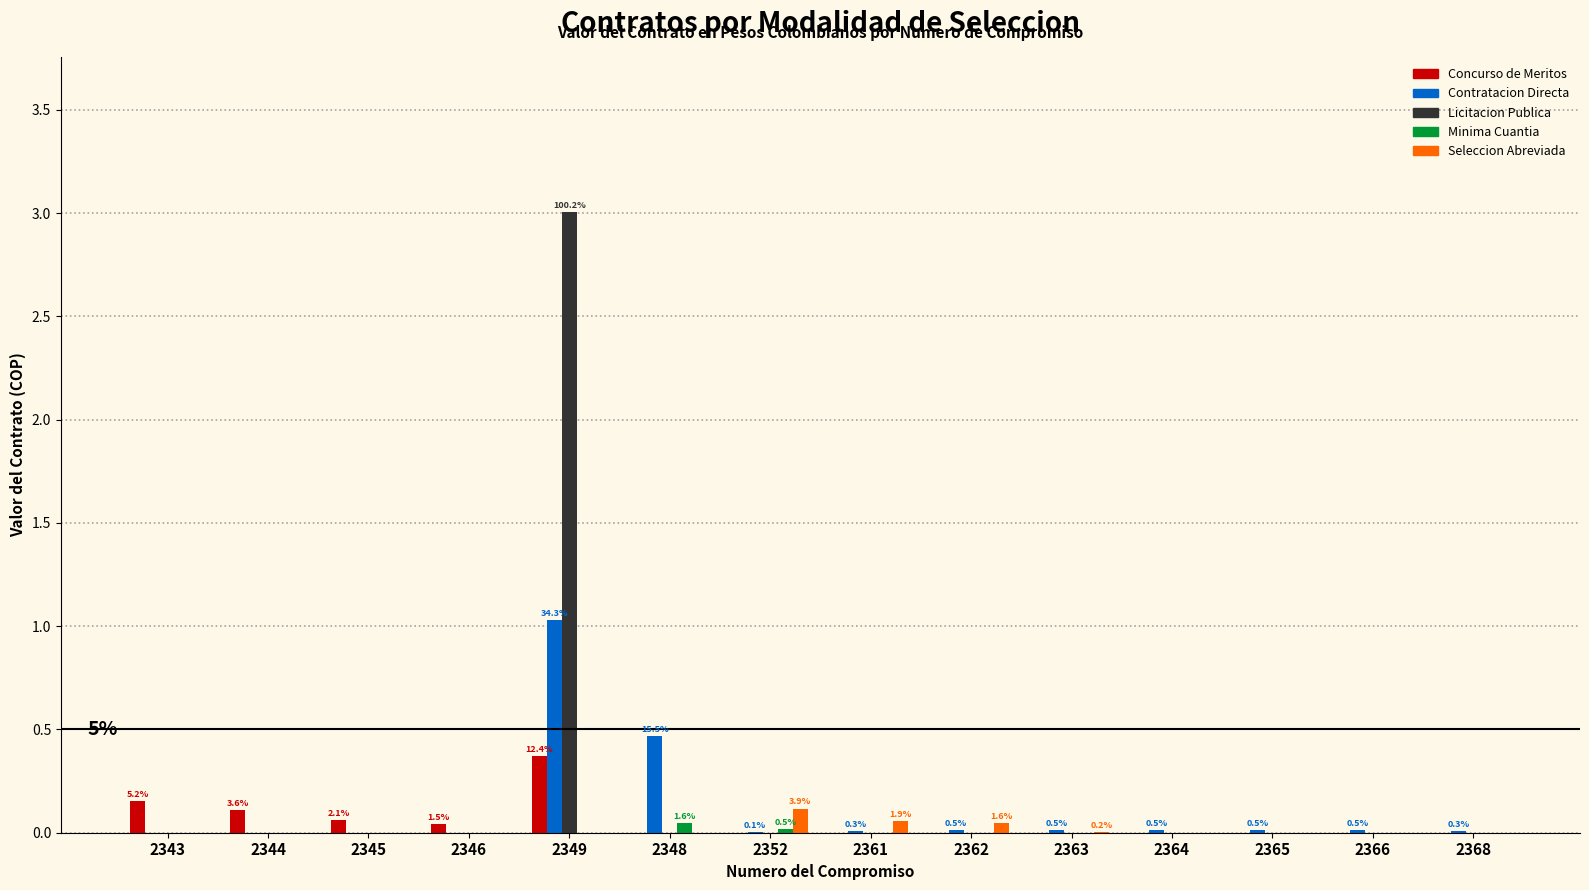

How many distinct data groups are displayed?

5